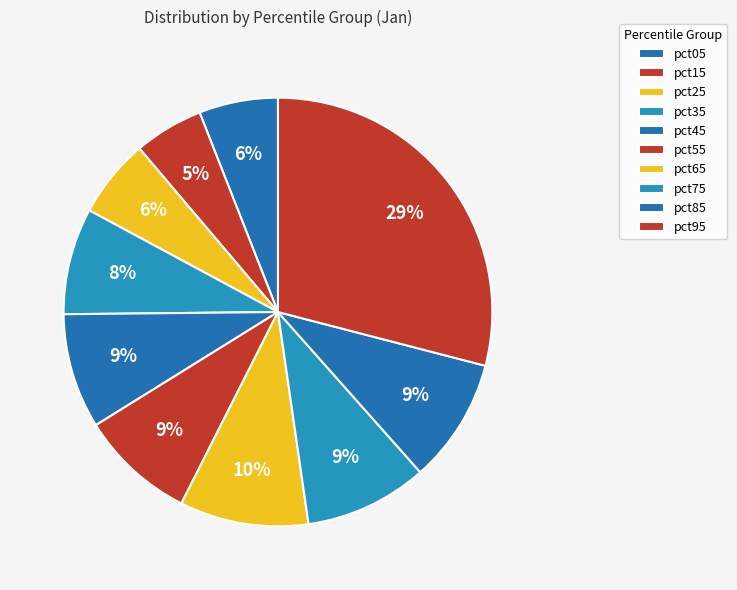

To the nearest percent, what percentage of the pie is pct35?

8%